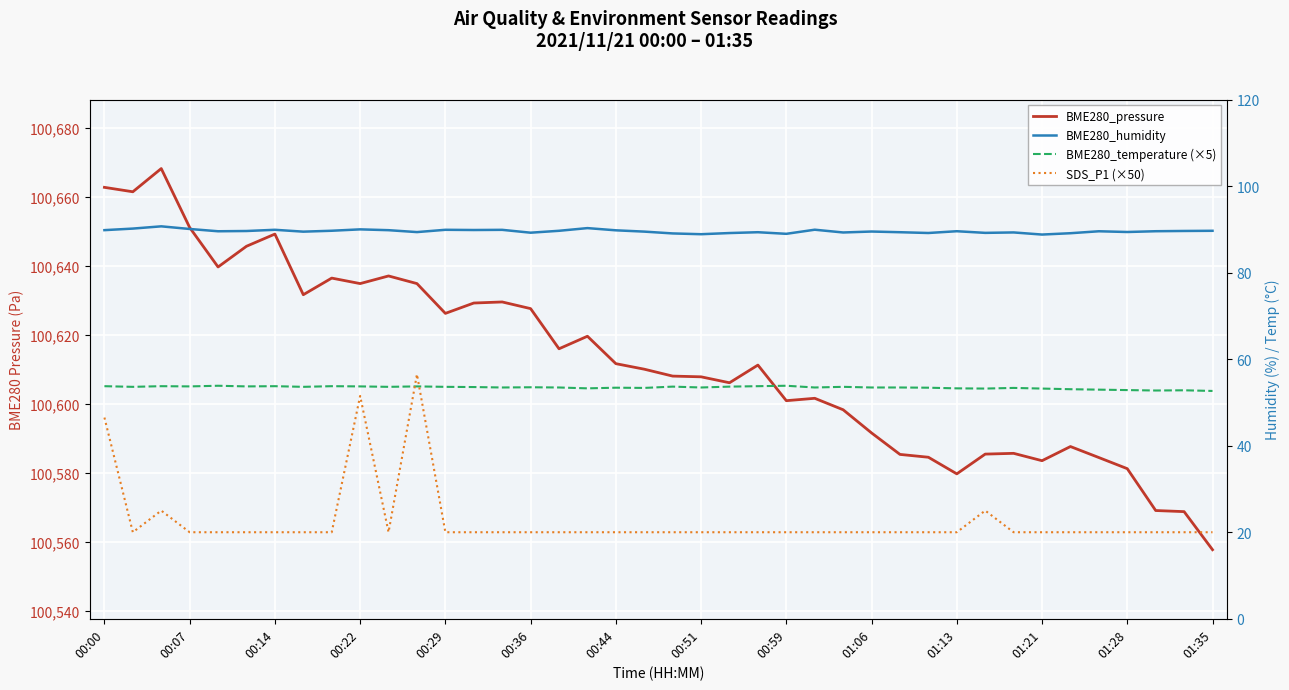

How many lines are shown in the chart?

4